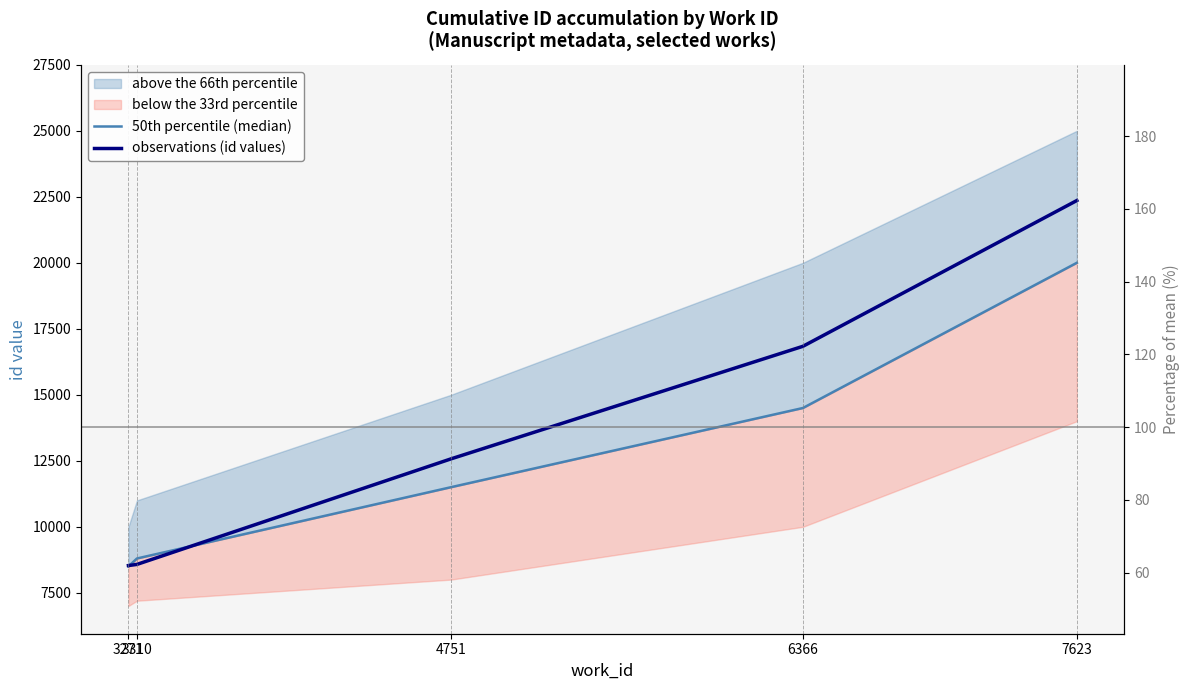

Reading left to right, list all the values displayed in this chart.

50th percentile (median): 3271=8500	3310=8800	4751=11500	6366=14500	7623=20000
observations (id values): 3271=8532	3310=8576	4751=12573	6366=16837	7623=22359